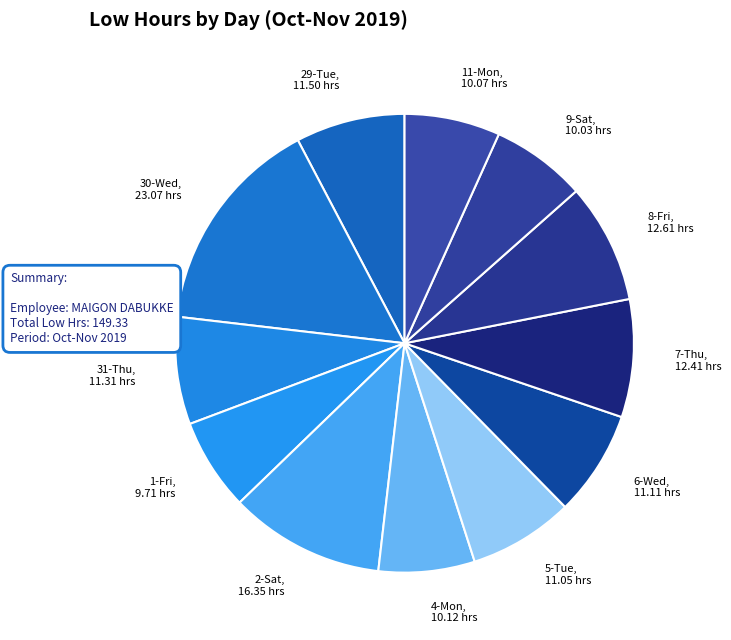

The 7-Thu, 12.41 hrs slice represents 8% of the pie. True or false?

True